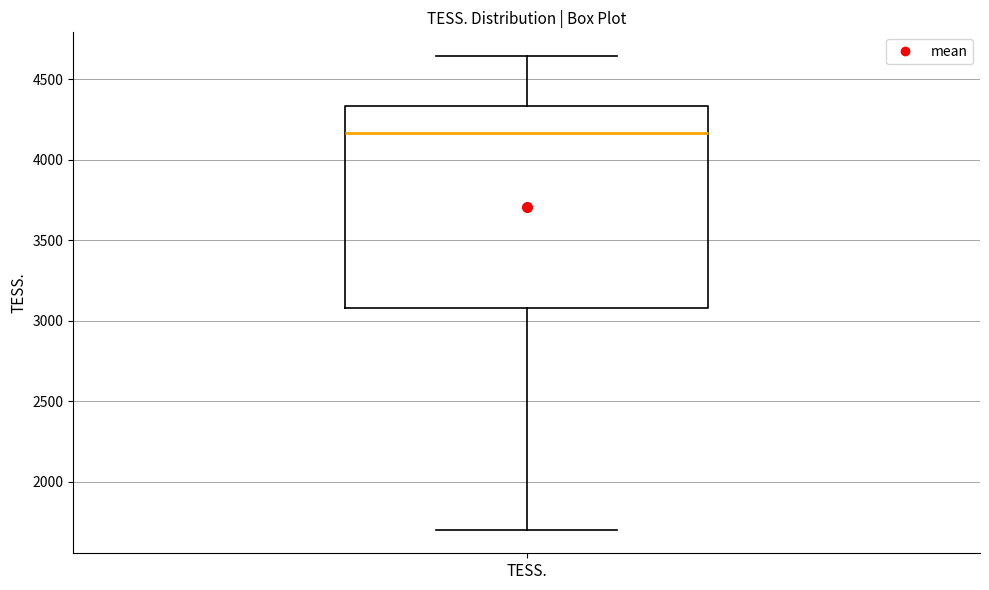

Where is the upper edge of the box for TESS. on the y-axis? The values are not printed on the chart, so give them approximately, as read against the axis.

4350